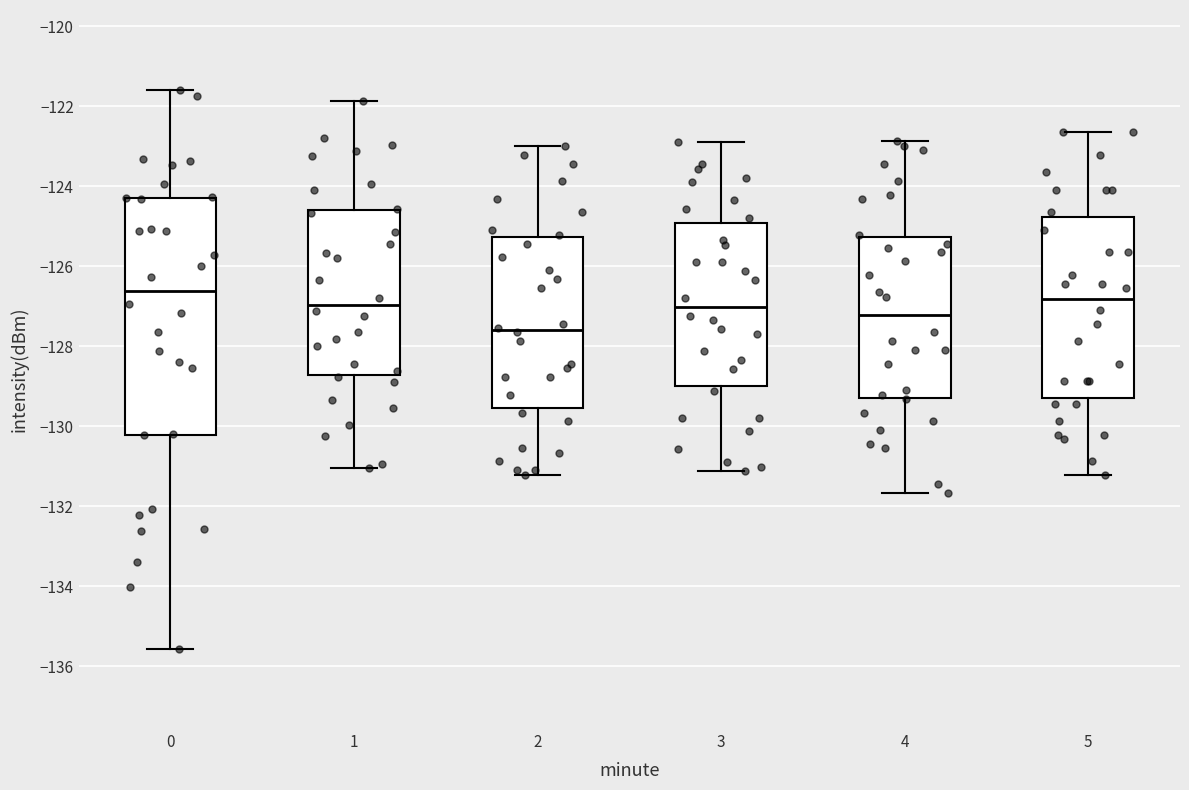

Where does the upper whisker of the box at x = 5 end on the y-axis? The values are not printed on the chart, so give them approximately, as read against the axis.

-122.6